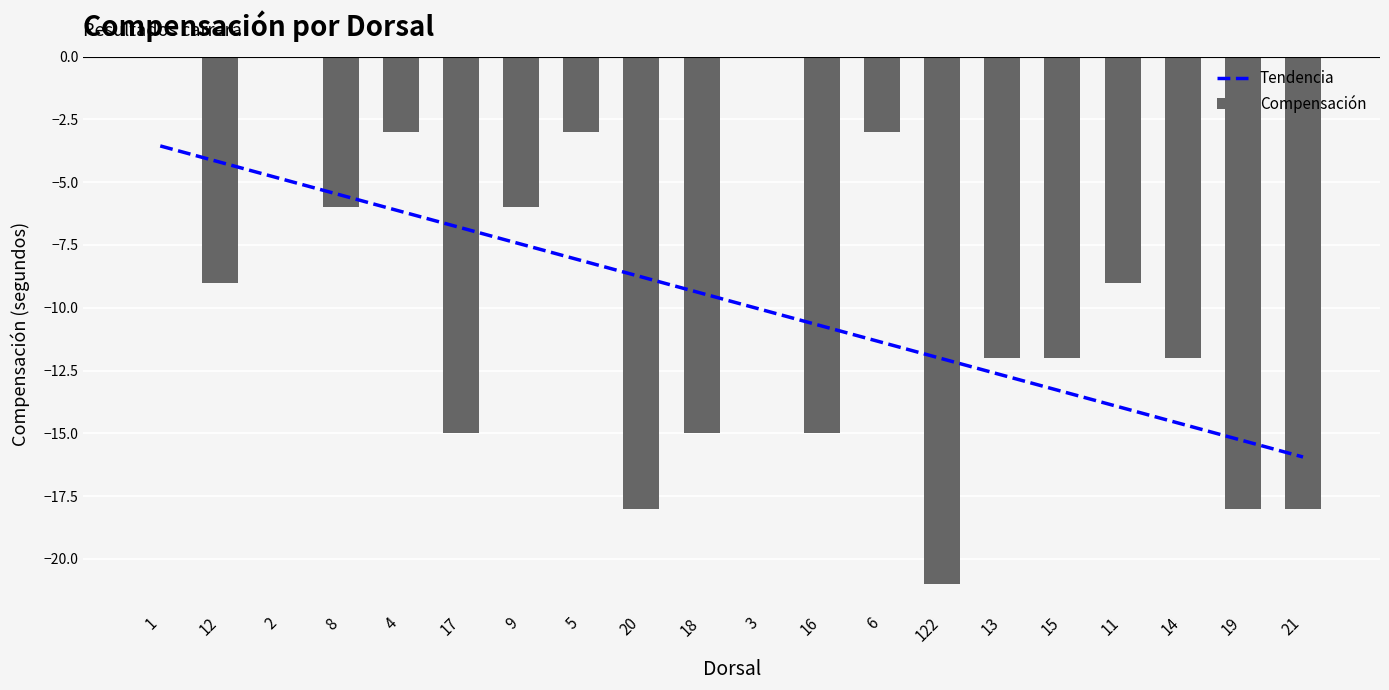

What is the difference between the maximum and minimum values in the Tendencia series?

12.4